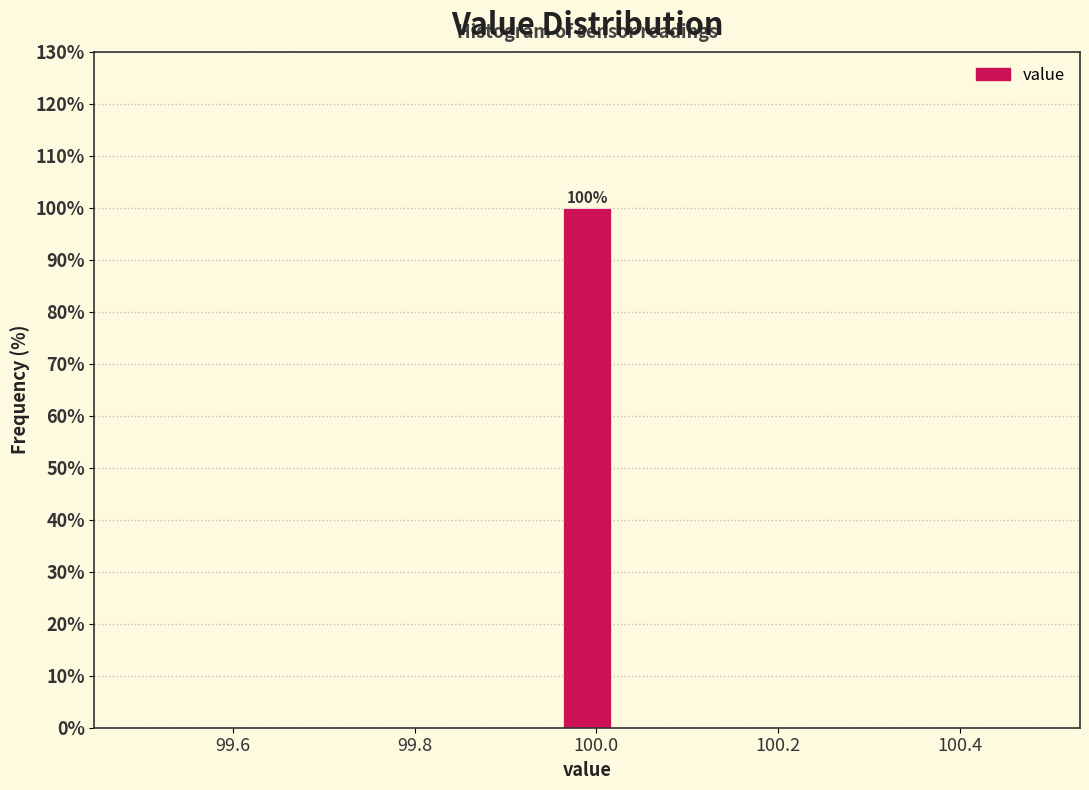

Read against the x-axis, roughly where is the centre of the tallest bar?

100.00